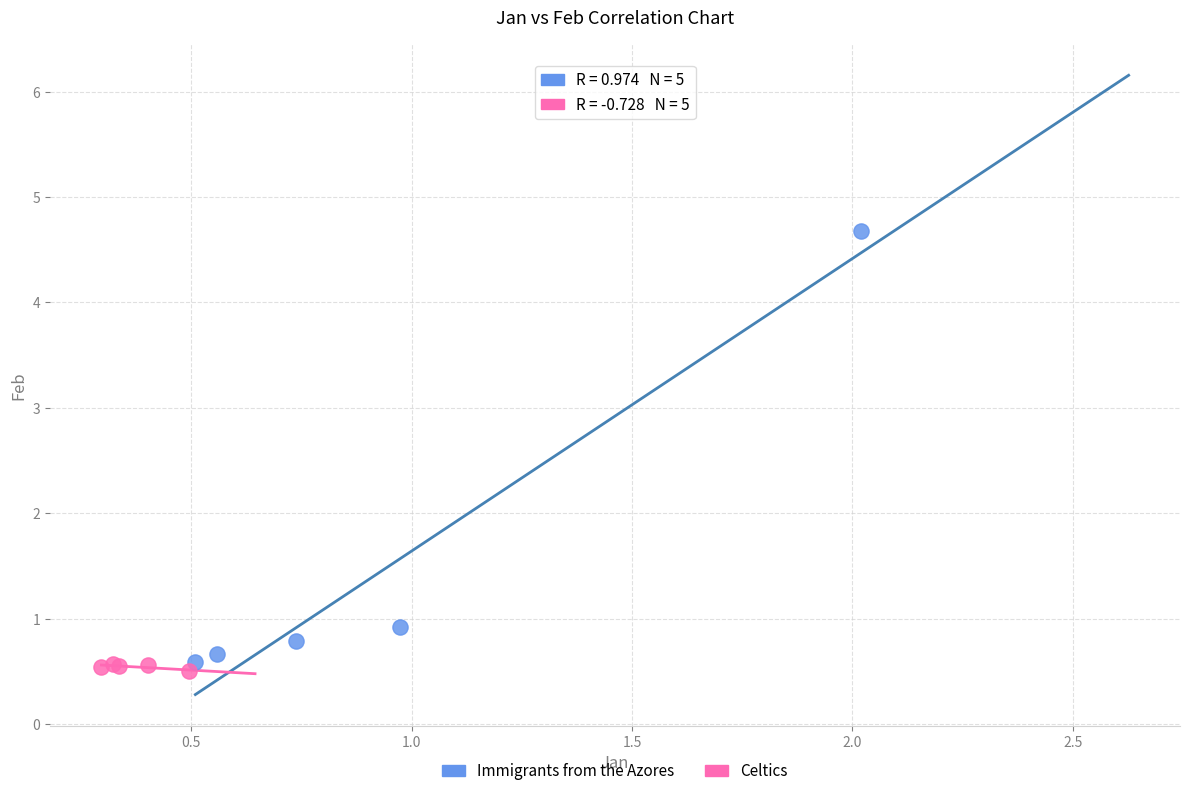

Which series contains the highest Y value?

Immigrants from the Azores